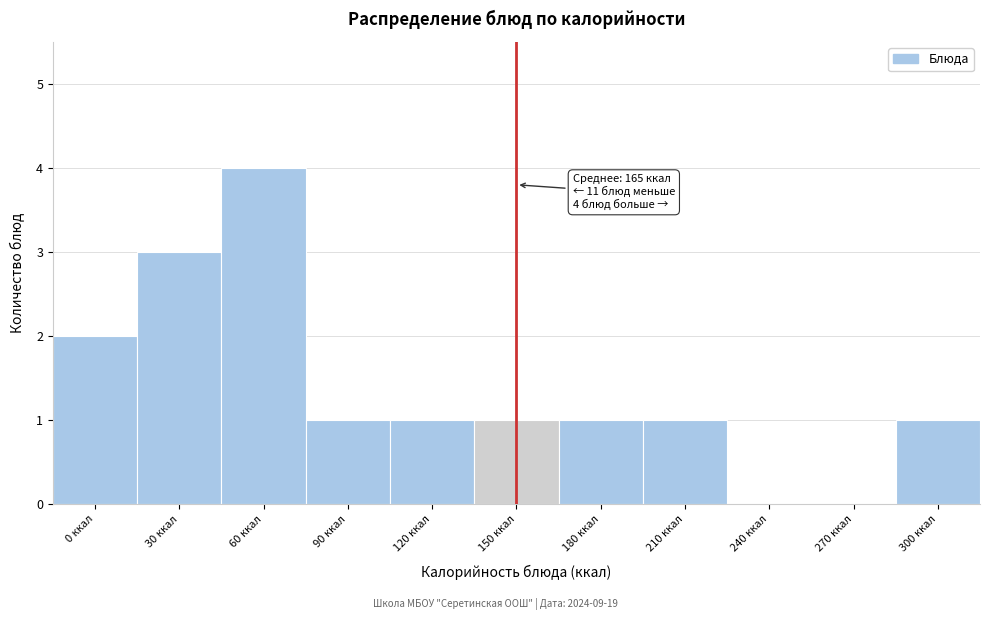

Reading left to right, transcribe all the data shown in this chart.

0 ккал=2	30 ккал=3	60 ккал=4	90 ккал=1	120 ккал=1	150 ккал=1	180 ккал=1	210 ккал=1	240 ккал=0	270 ккал=0	300 ккал=1